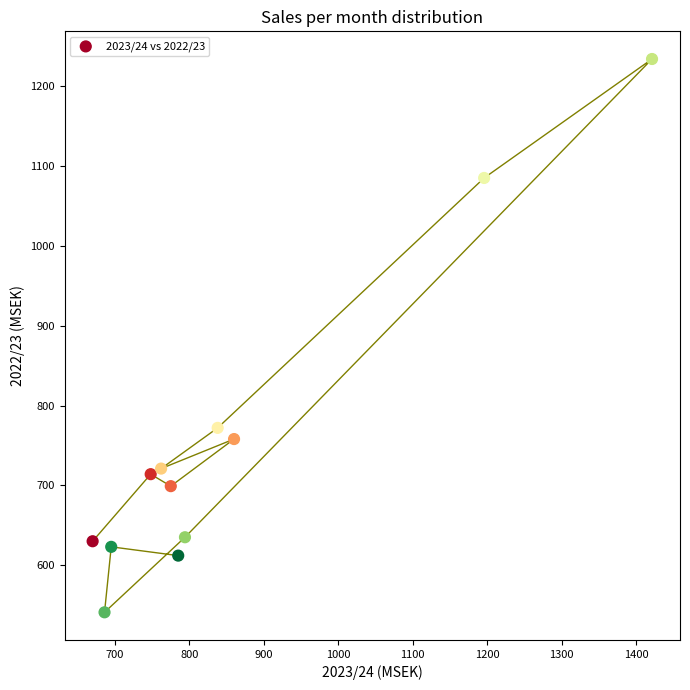

What is the range of Y values (max minus min)?

693